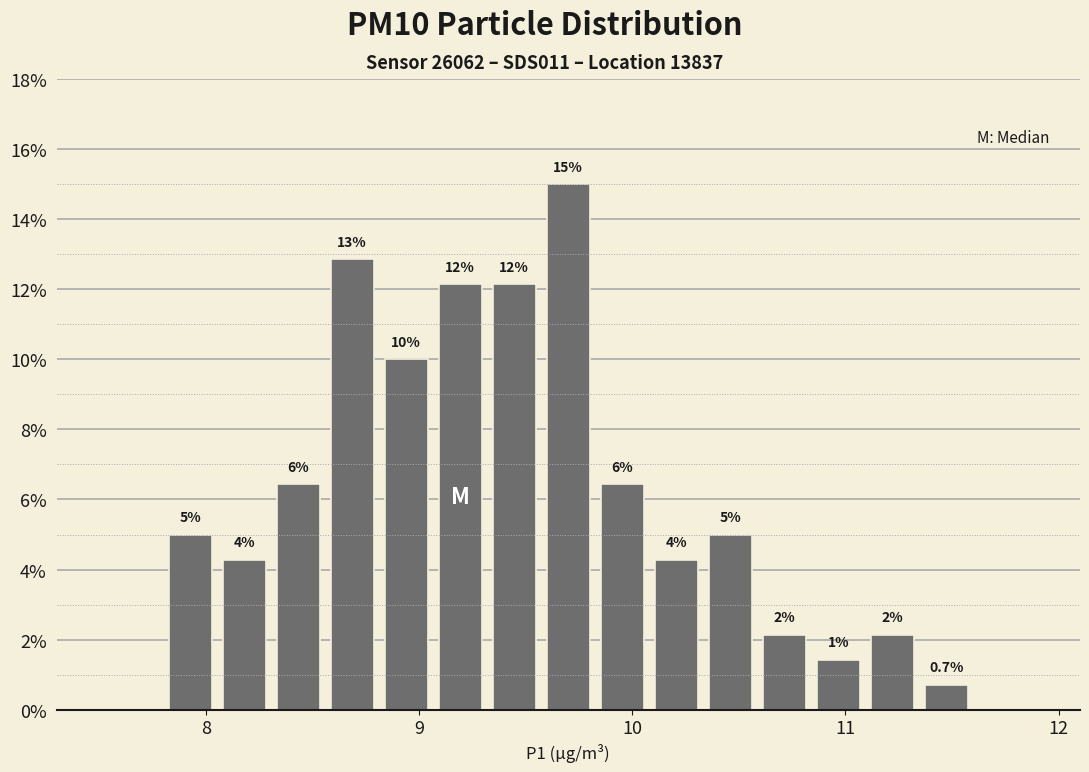

Read against the x-axis, roughly where is the centre of the tallest bar?

9.7